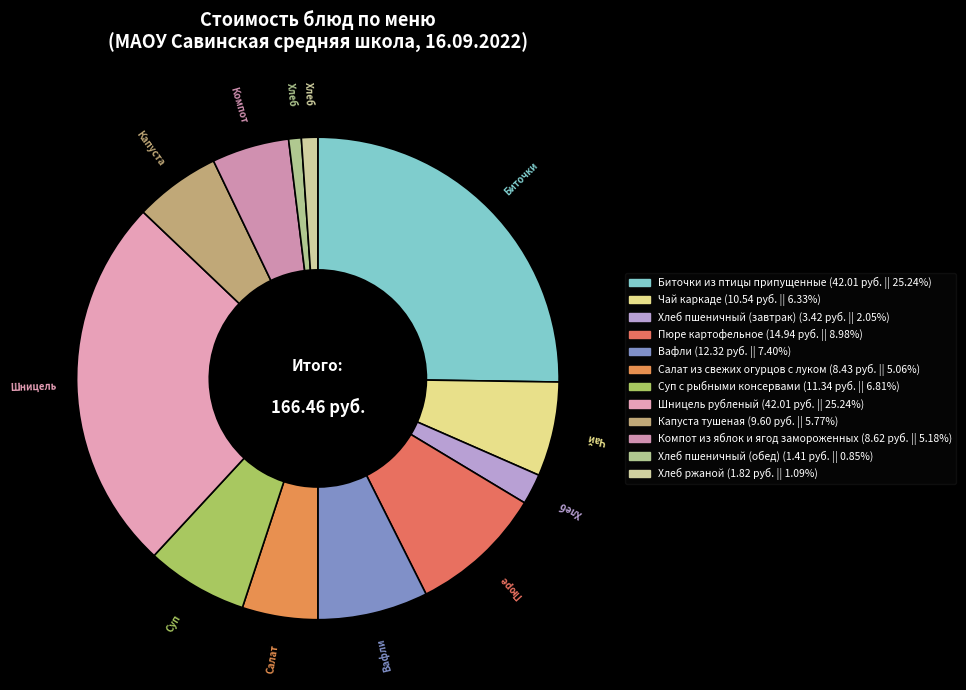

How many slices are in this pie chart?

12